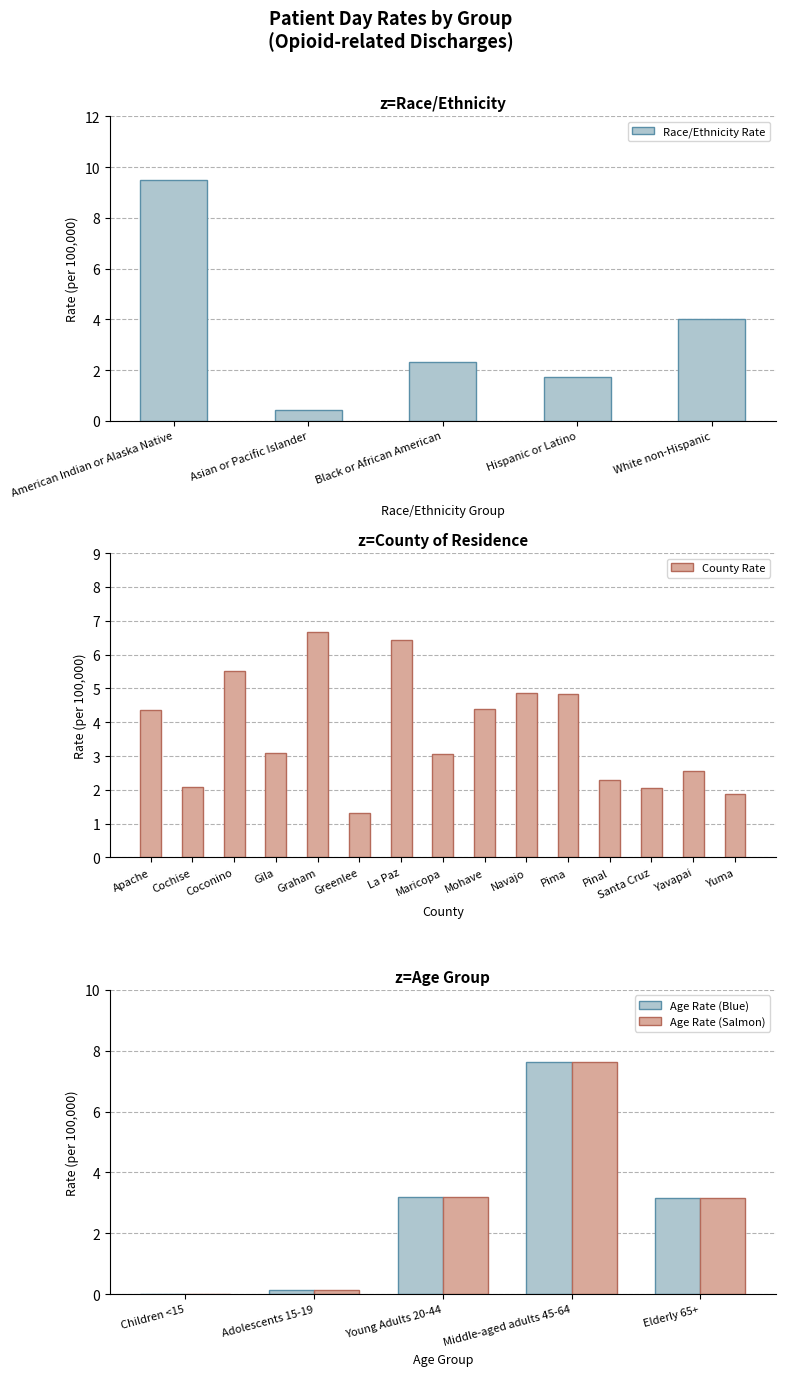

The value of Race/Ethnicity Rate at Black or African American is 2.3. True or false?

True